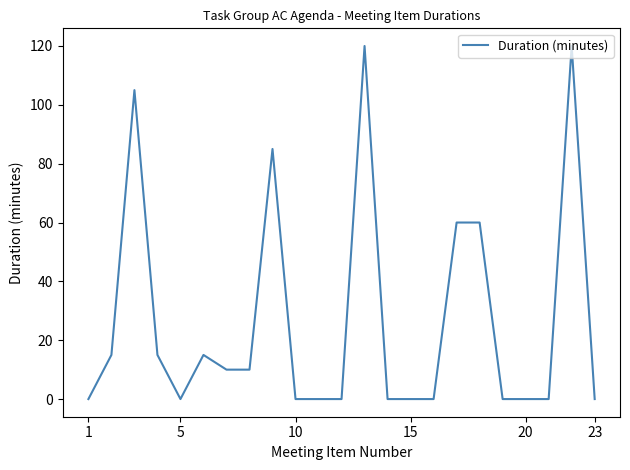

What is the maximum value shown in the chart?

120